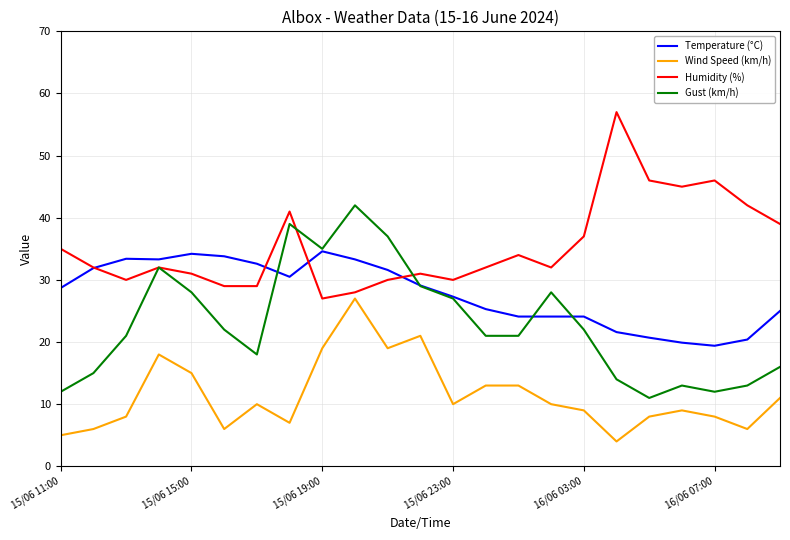

Count the number of categories in the chart.

23